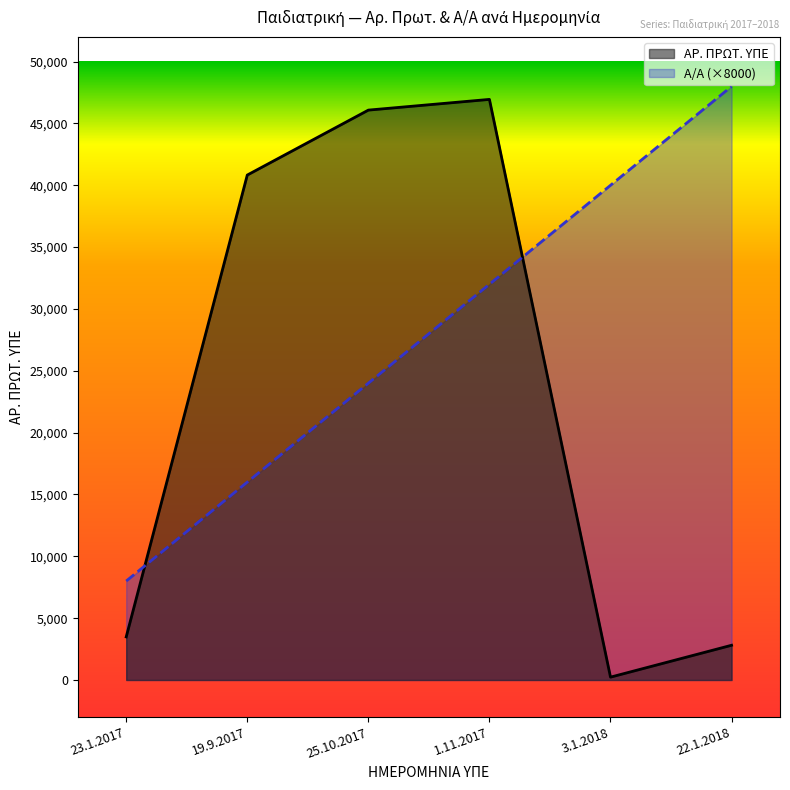

Rank the series by their maximum value, from highest to lowest.

Α/Α (×8000), ΑΡ. ΠΡΩΤ. ΥΠΕ